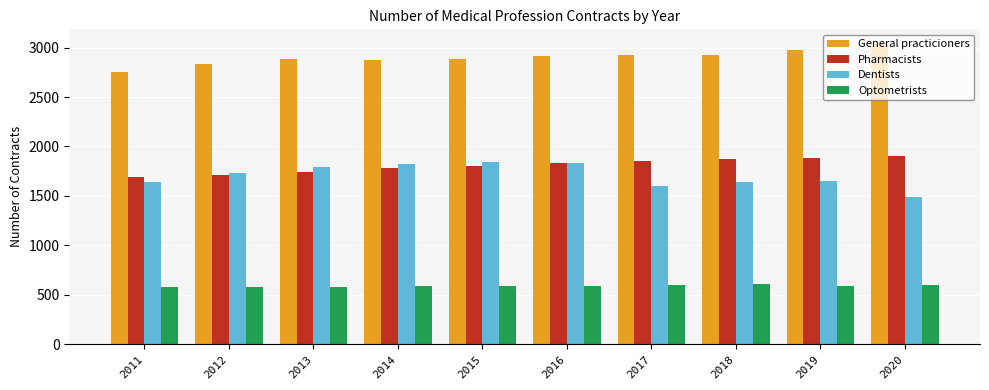

Read the Pharmacists value at 2017, to the nearest 50.

1850